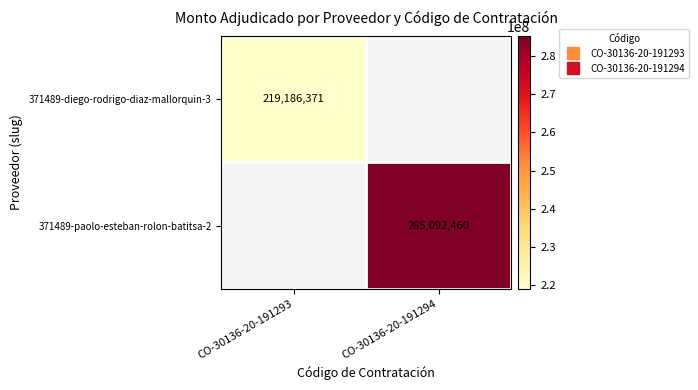

Is it true that 371489-diego-rodrigo-diaz-mallorquin-3 equals 219186371.0 at CO-30136-20-191293?

True